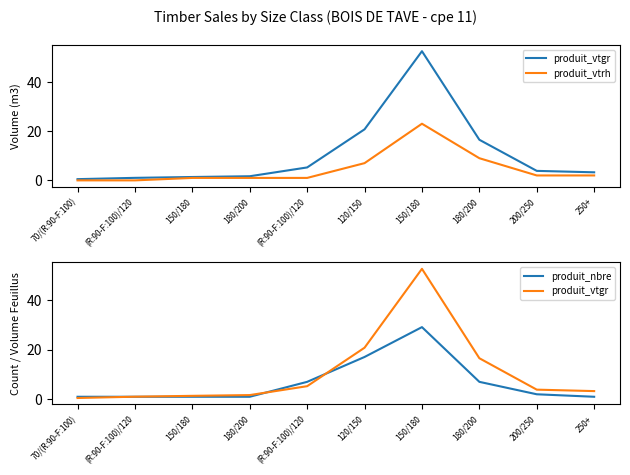

Rank the series by their average value, from lowest to highest.

produit_vtrh, produit_nbre, produit_vtgr